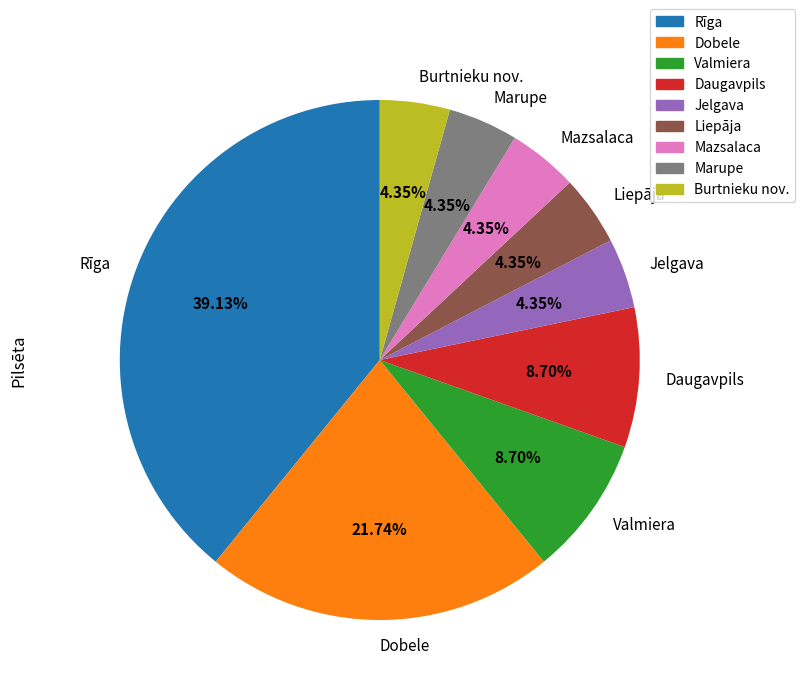

Which category has the biggest portion of the pie?

Rīga